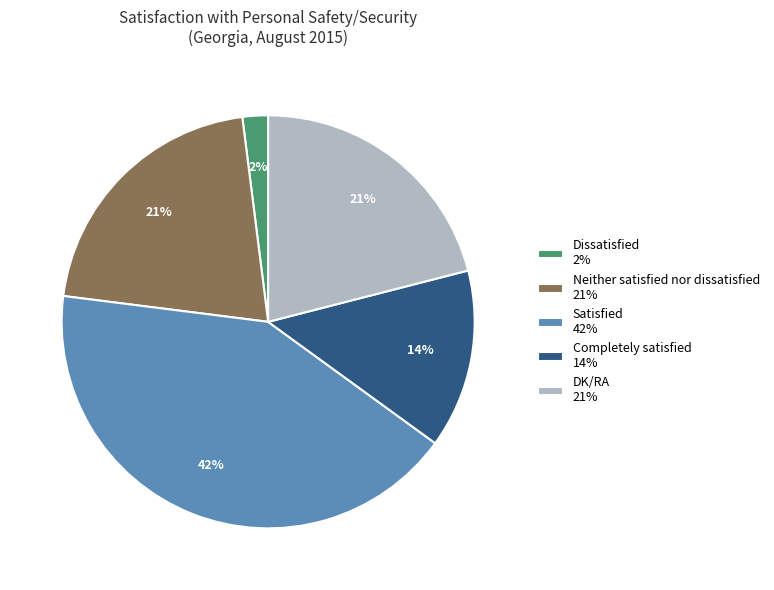

How many segments does this pie chart have?

5